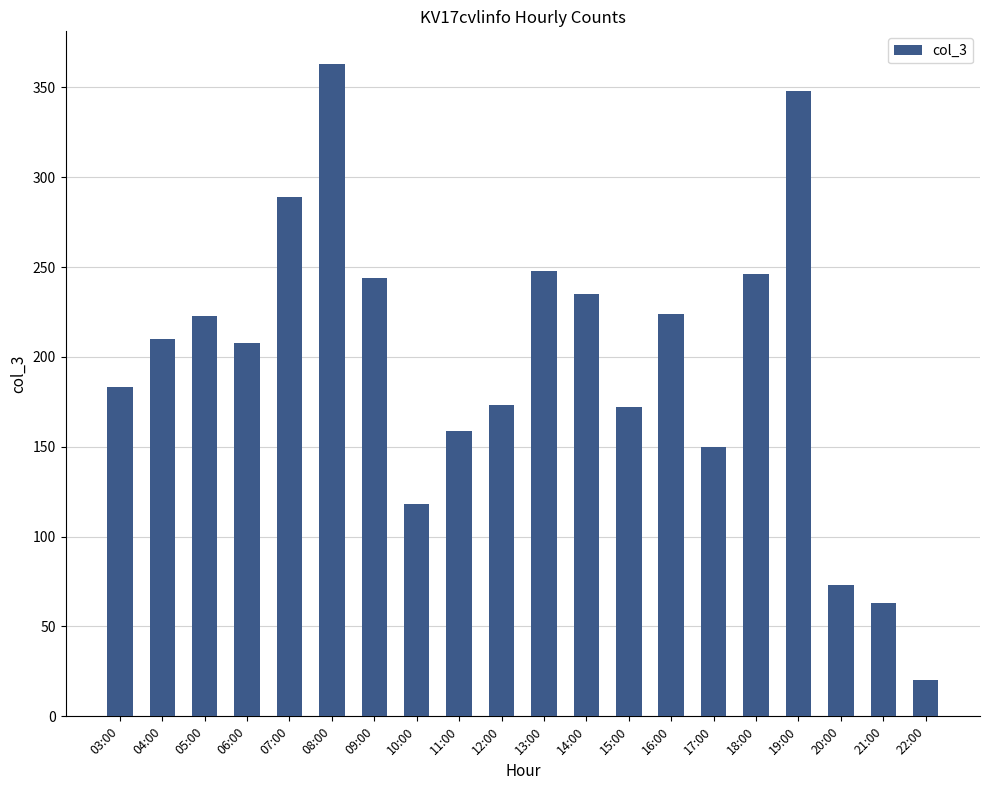

Which category has the lowest value across all series?

22:00